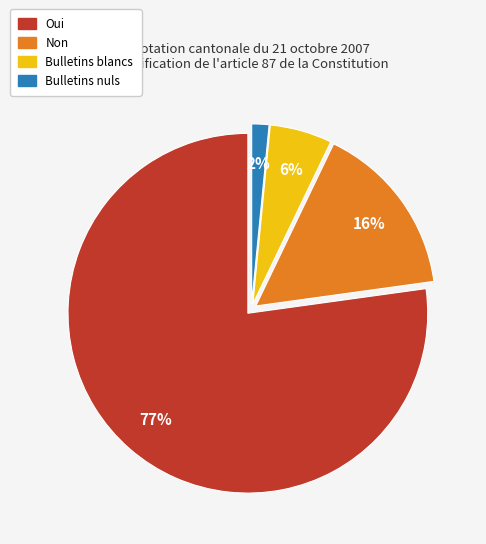

Approximately how many times larger is the value at Bulletins blancs compared to Oui?

0.1